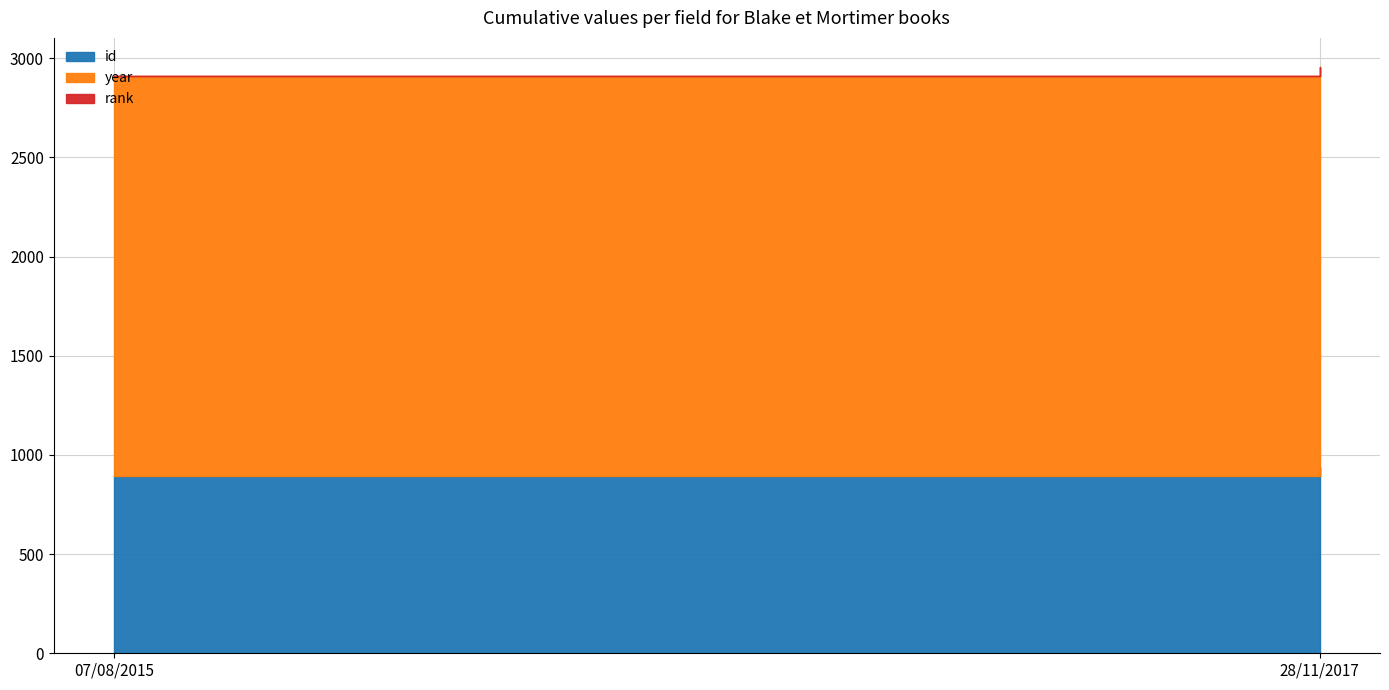

What is the label of the 2nd point from the right?

07/08/2015